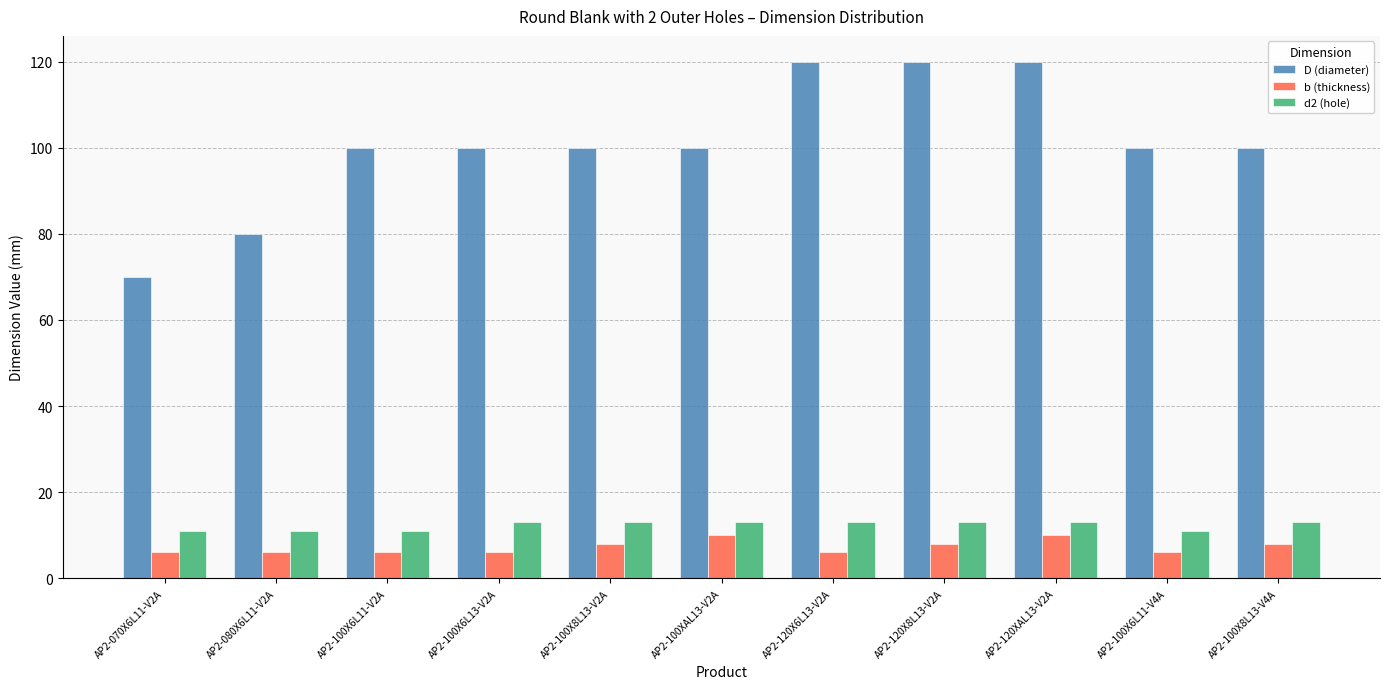

Reading left to right, what are all the values shown in this chart?

D (diameter): 70	80	100	100	100	100	120	120	120	100	100
b (thickness): 6	6	6	6	8	10	6	8	10	6	8
d2 (hole): 11	11	11	13	13	13	13	13	13	11	13